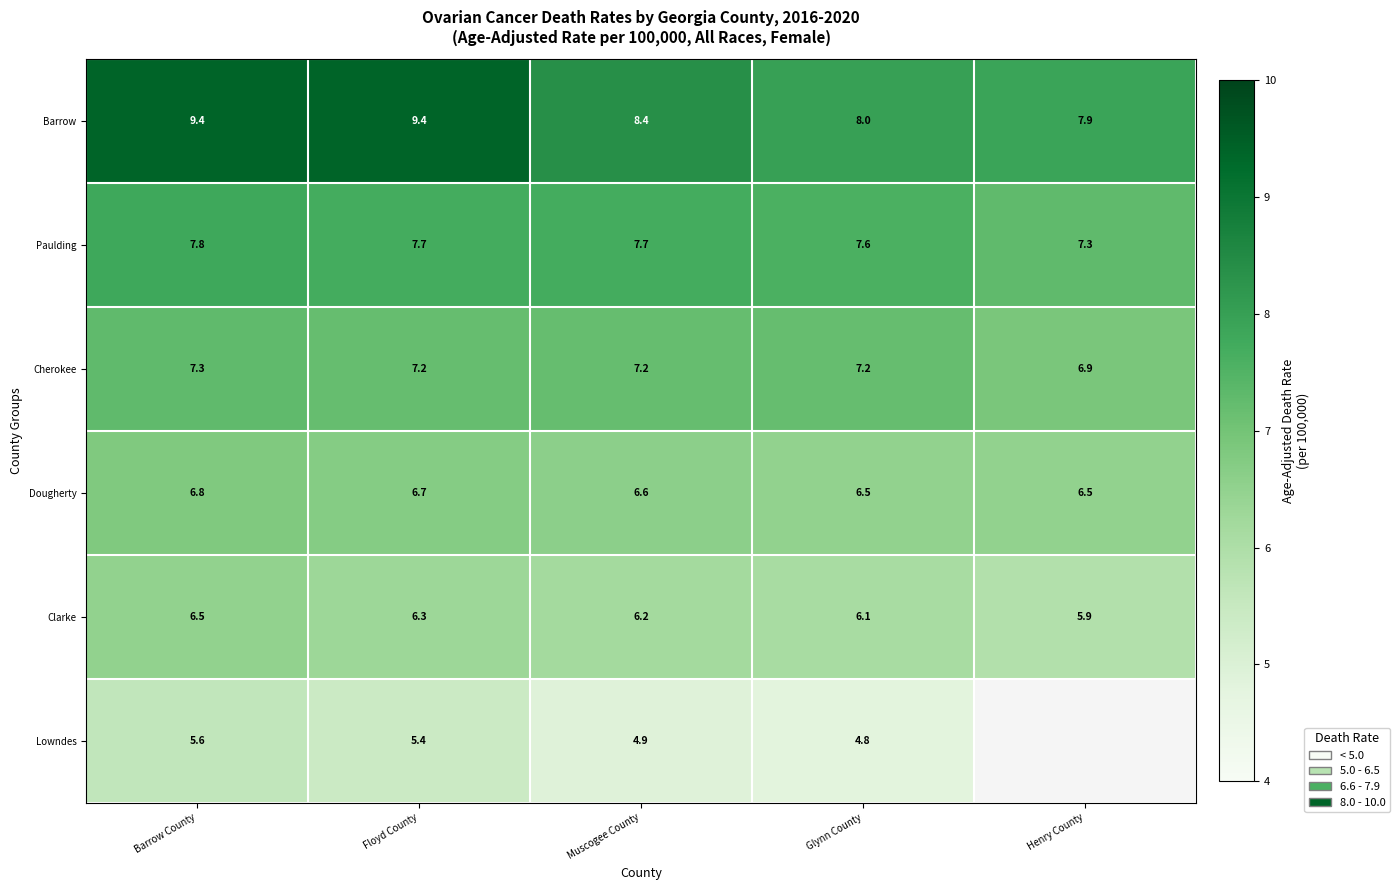

Which category has the lowest value across all series?

Glynn County